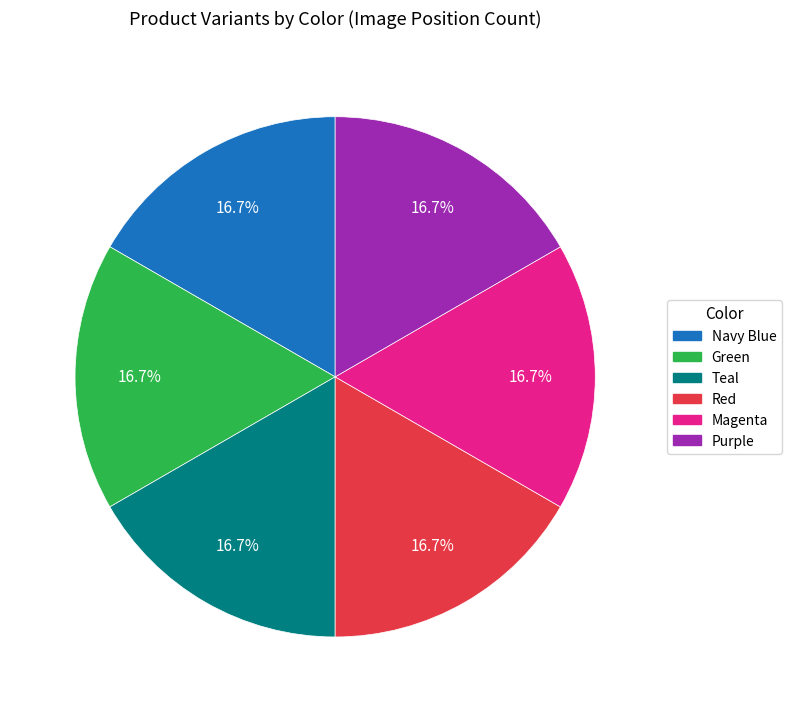

Is there any slice that represents more than half of the pie?

No